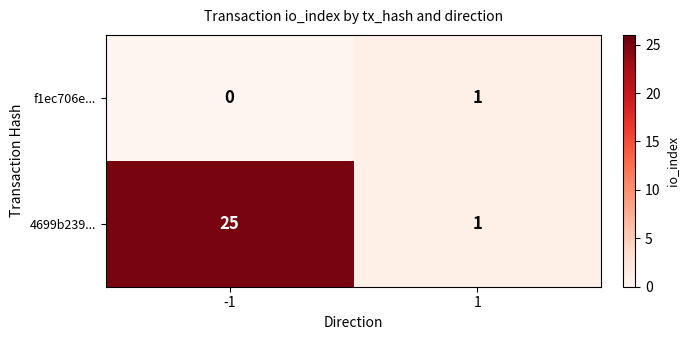

Which series changed the most between -1 and 1?

4699b239...